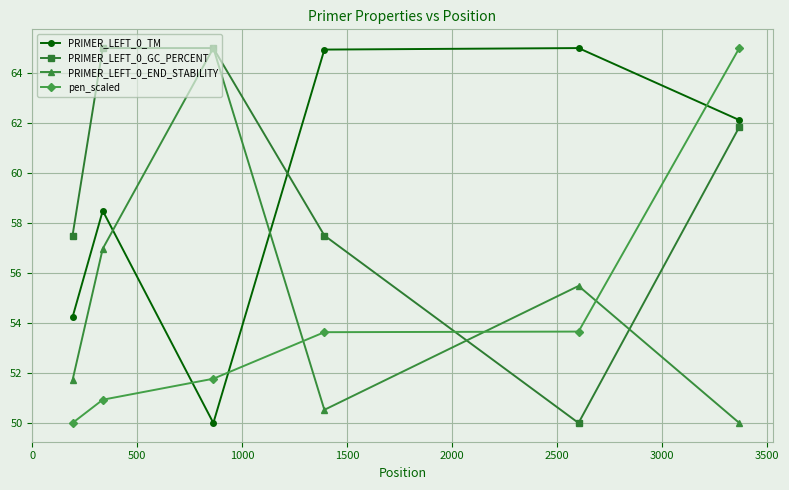

How many distinct data groups are displayed?

4